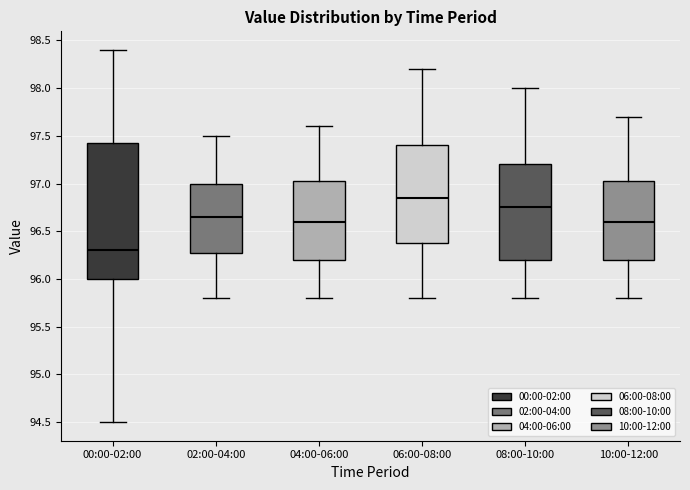

Reading left to right, read every box against the y-axis: the position of its median line, the range the box covers, and the ends of its whiskers. The values are not printed on the chart, so give them approximately, as read against the axis.

00:00-02:00: median 96.30, box 96.00 to 97.45, whiskers 94.50 to 98.40
02:00-04:00: median 96.65, box 96.30 to 97.00, whiskers 95.80 to 97.50
04:00-06:00: median 96.60, box 96.20 to 97.05, whiskers 95.80 to 97.60
06:00-08:00: median 96.85, box 96.40 to 97.40, whiskers 95.80 to 98.20
08:00-10:00: median 96.75, box 96.20 to 97.20, whiskers 95.80 to 98.00
10:00-12:00: median 96.60, box 96.20 to 97.05, whiskers 95.80 to 97.70